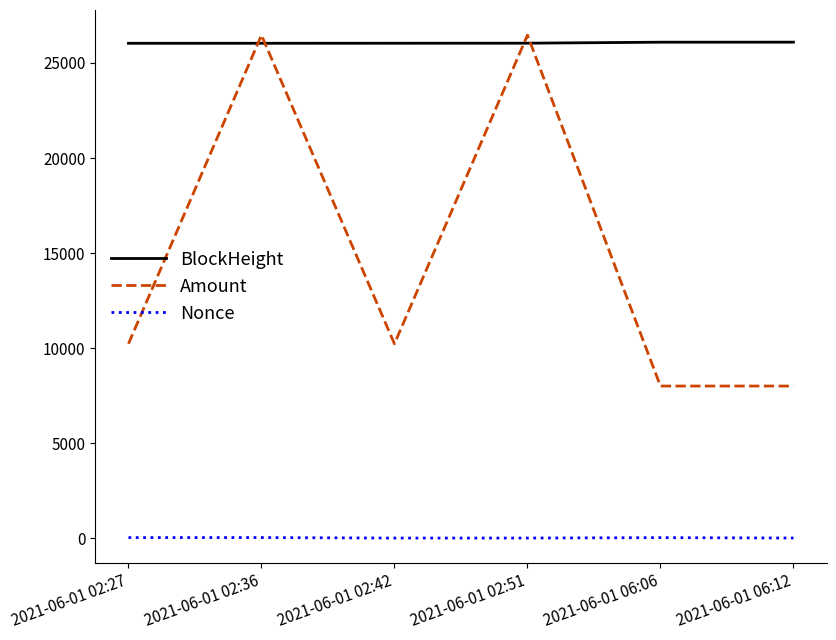

What are all the series names shown in the legend?

BlockHeight, Amount, Nonce